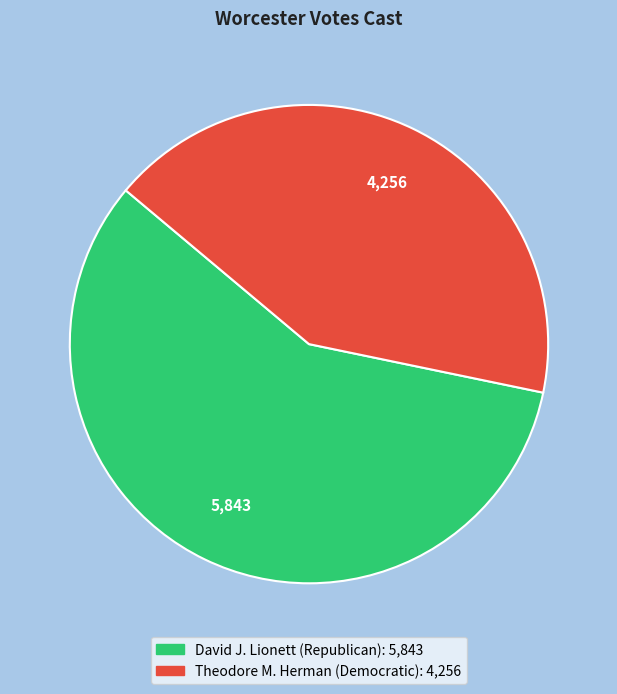

Is it true that David J. Lionett (Republican) is 58% of the pie?

True